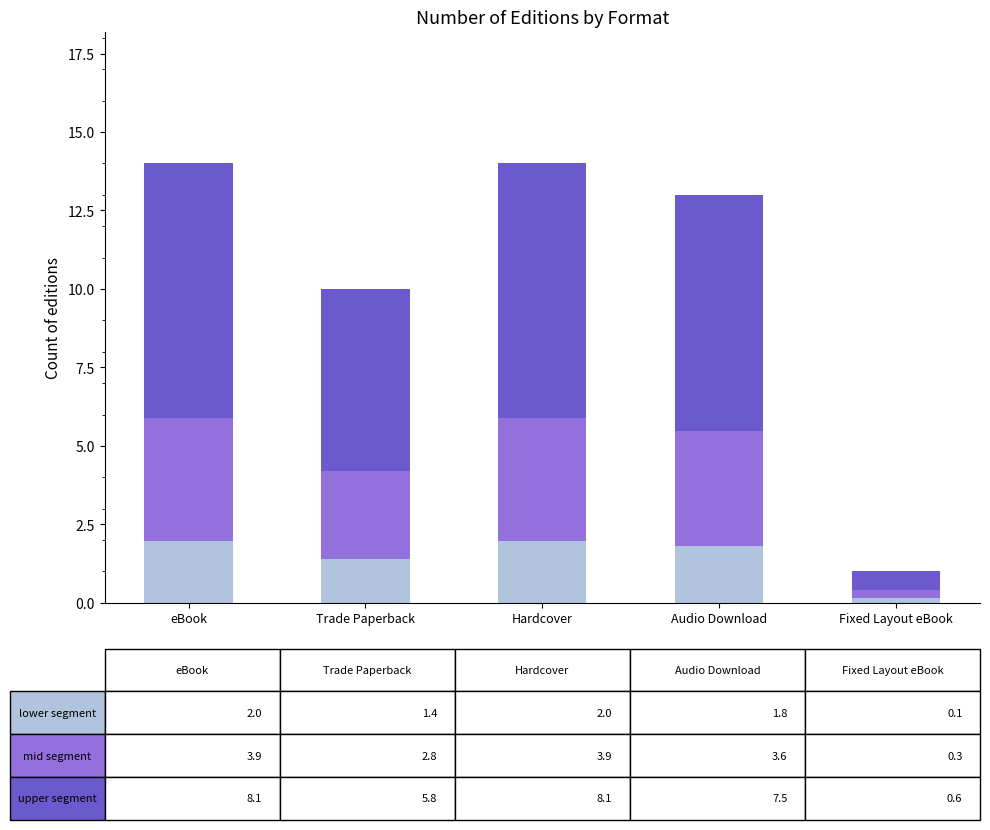

What is the total value across all series at Trade Paperback?

10.0